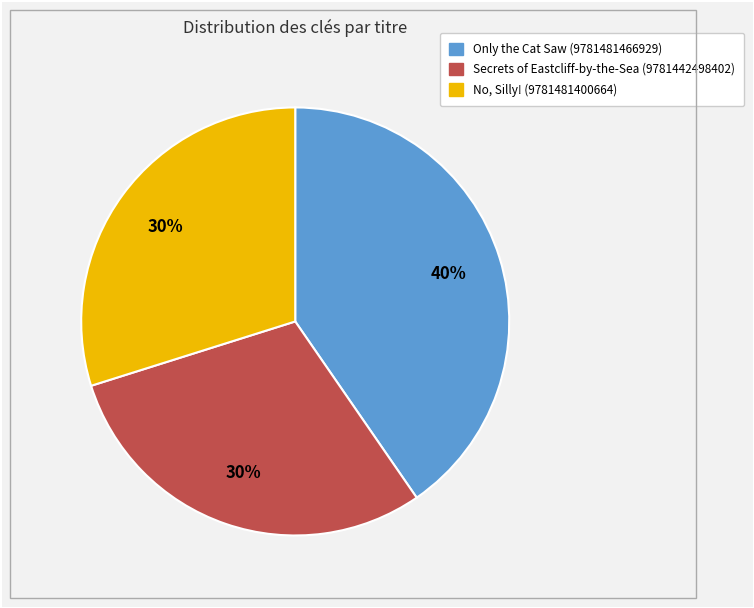

How many slices are in this pie chart?

3